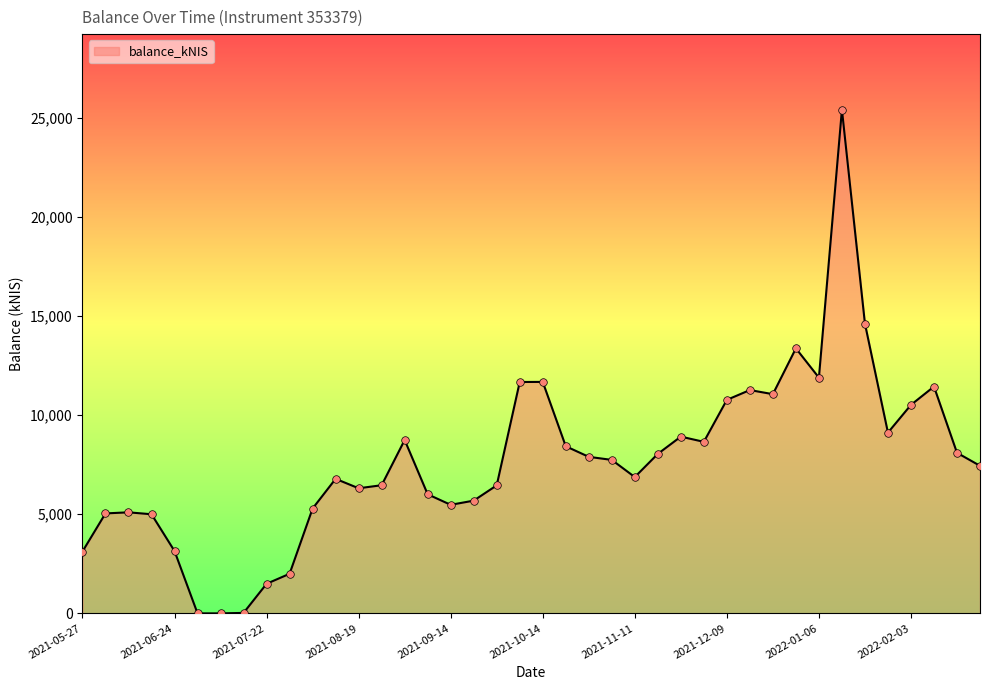

How many lines are shown in the chart?

1